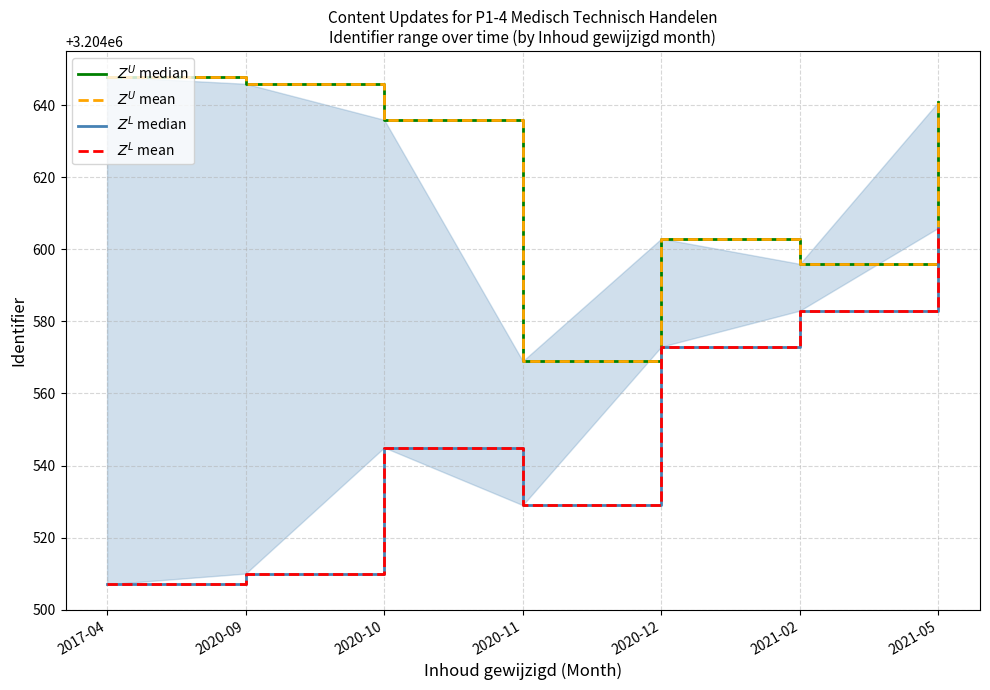

True or false: $Z^U$ median and $Z^U$ mean intersect in this chart.

False